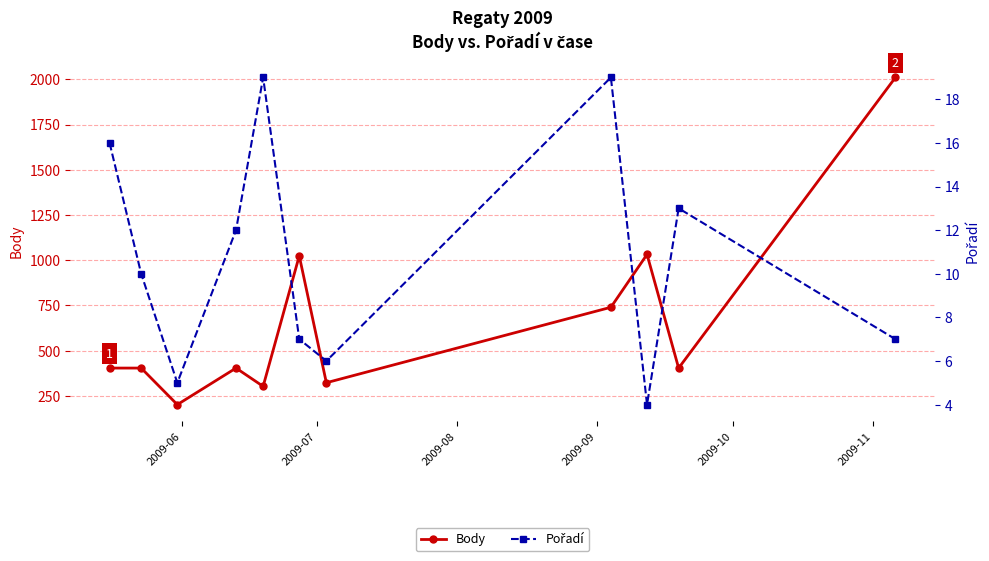

What is the sum of all Body values?

7250